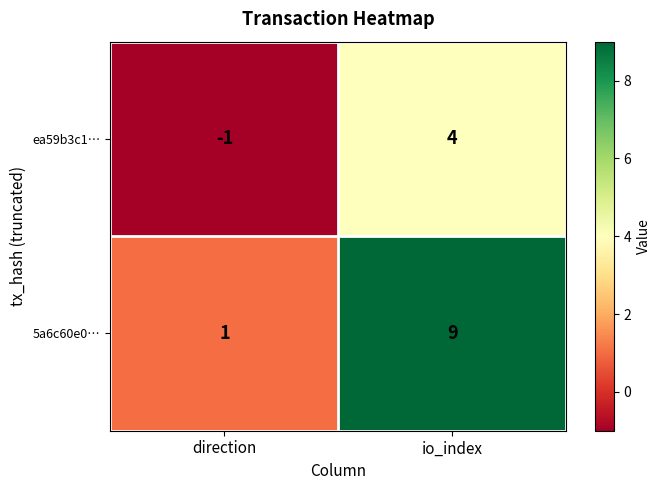

What is the sum of the ea59b3c1… values at direction and io_index?

3